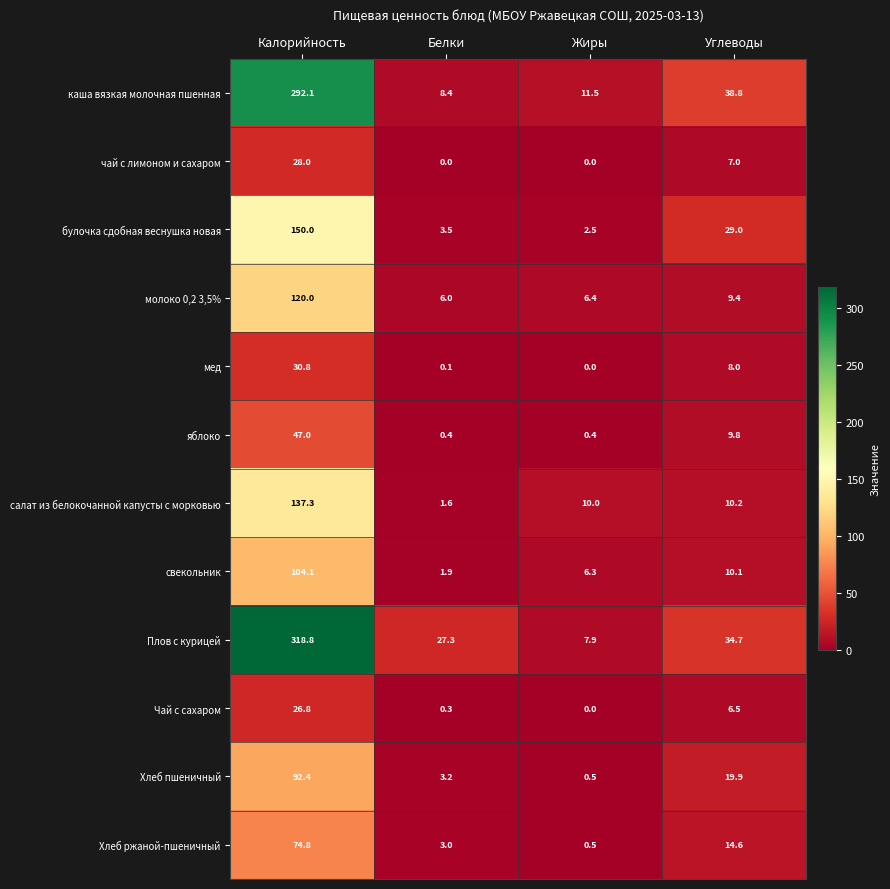

Is it true that Чай с сахаром equals 2.6 at Углеводы?

False